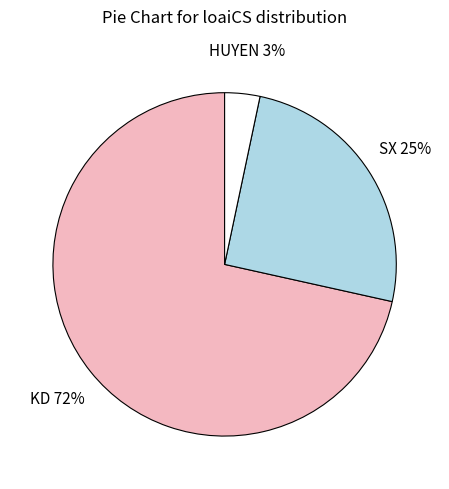

Which category has the biggest portion of the pie?

KD